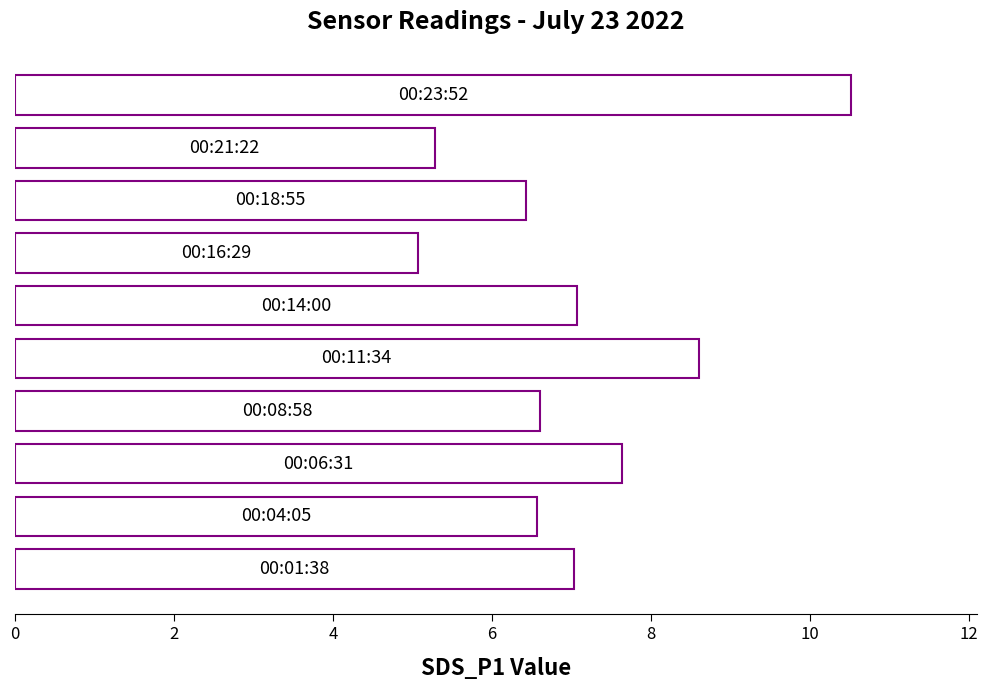

What is the sum of all values?

70.8